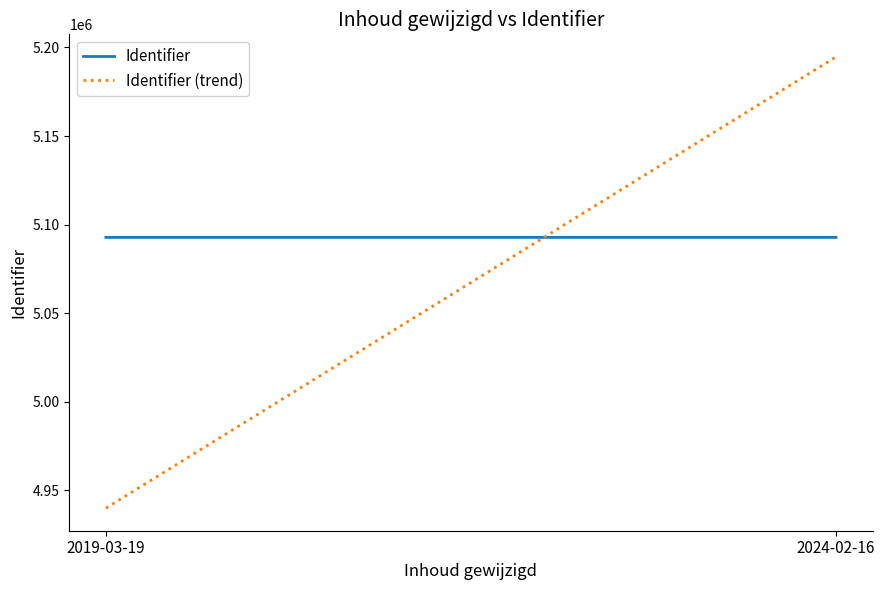

Reading left to right, transcribe all the data shown in this chart.

Identifier: 5092797.0	5092799.0
Identifier (trend): 4940013.1	5194655.0